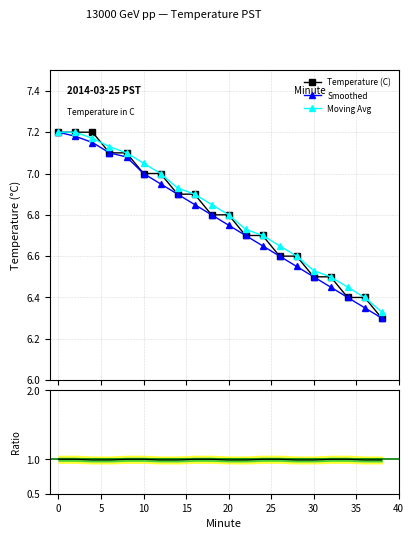

What is the value of the Smoothed point at the 14th from the left?

6.6